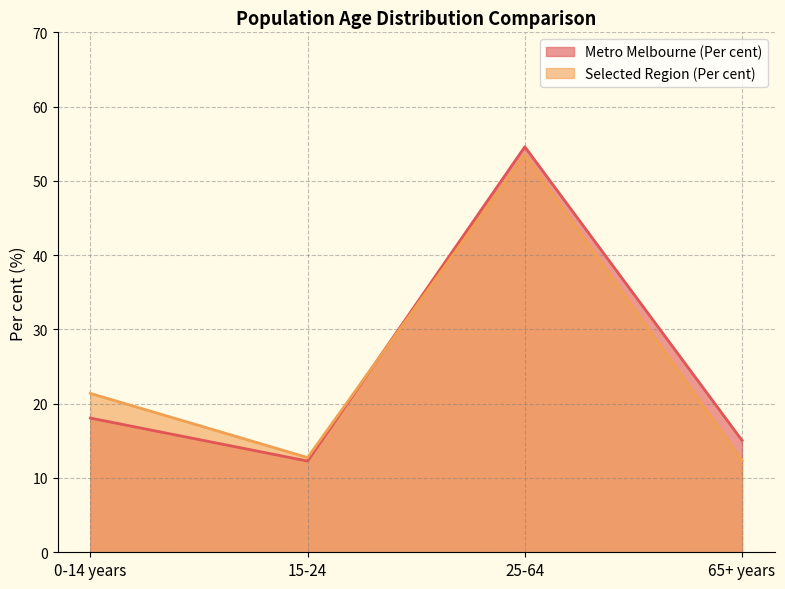

The value of Selected Region (Per cent) at 0-14 years is 21.4. True or false?

True